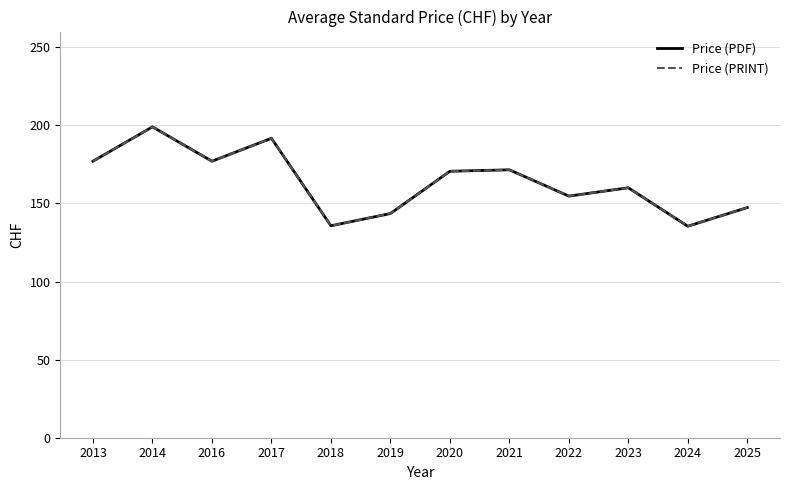

Reading right to left, what are all the values shown in this chart?

Price (PDF): 2025=147.3	2024=135.4	2023=160.0	2022=154.7	2021=171.5	2020=170.6	2019=143.5	2018=135.7	2017=191.7	2016=177.0	2014=199.0	2013=177.0
Price (PRINT): 2025=147.3	2024=135.4	2023=160.0	2022=154.7	2021=171.5	2020=170.6	2019=143.5	2018=135.7	2017=191.7	2016=177.0	2014=199.0	2013=177.0